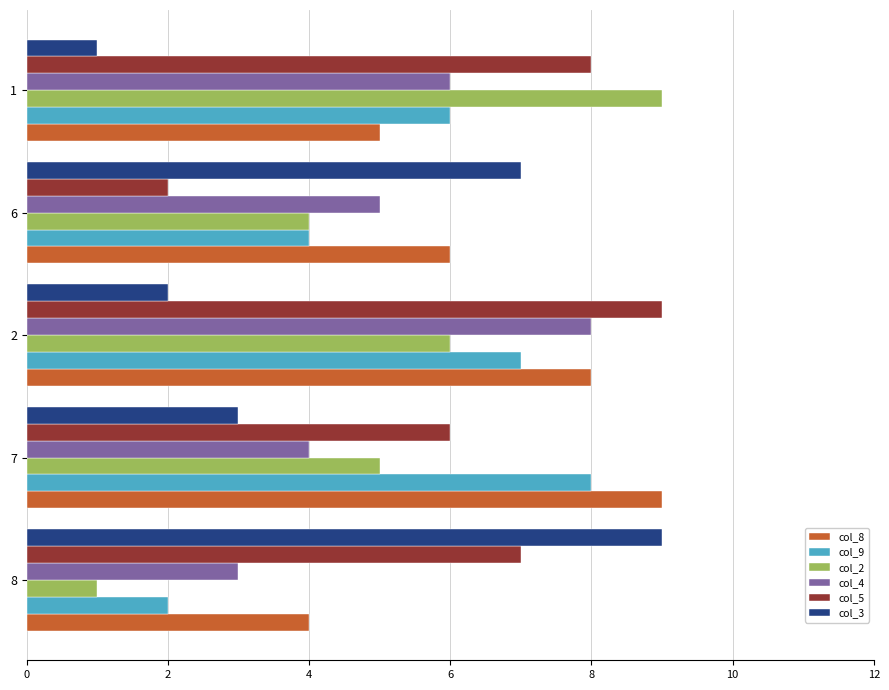

Is the value of col_4 at 2 greater than the value of col_3 at 1?

Yes